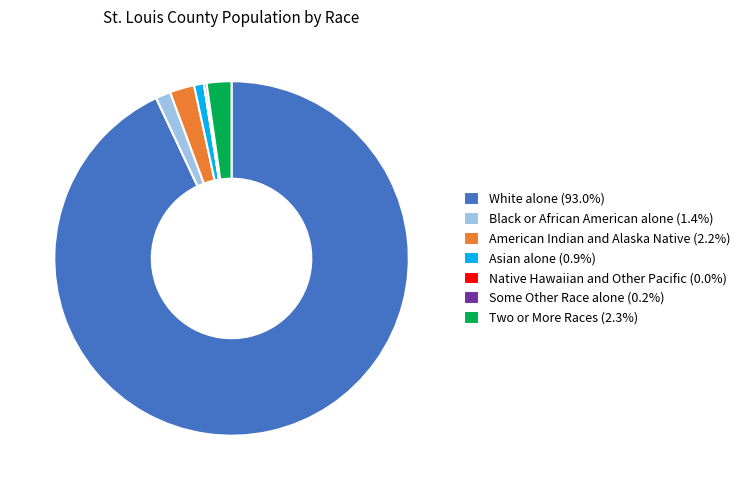

Is there a majority slice in this chart?

Yes